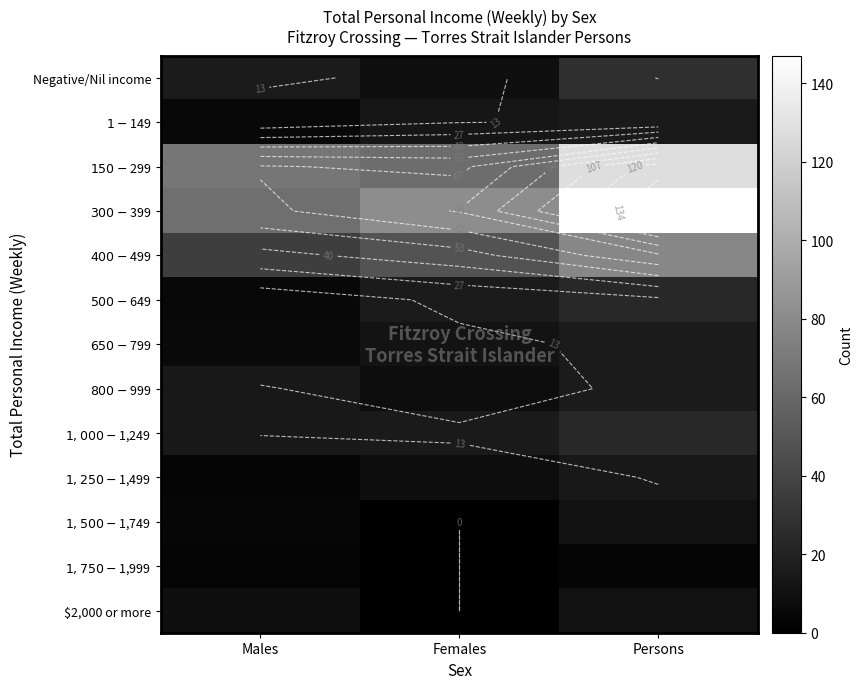

What value does the $800-$999 series have at Males?

14